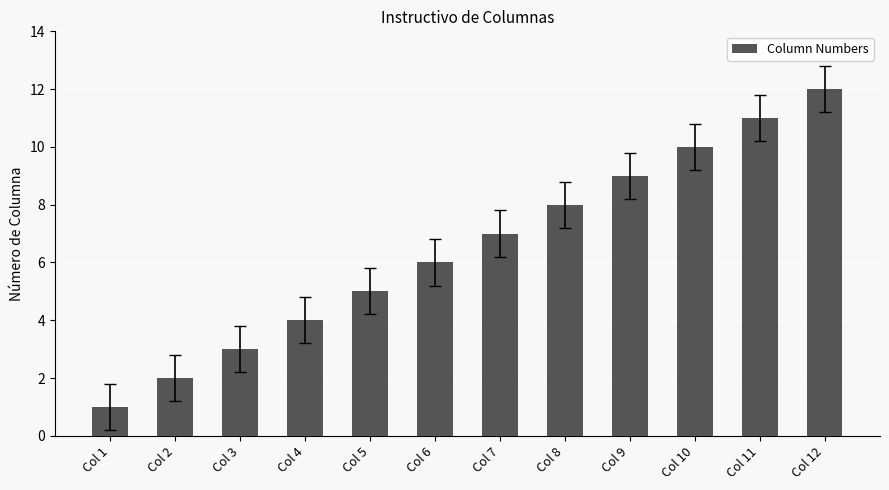

Reading right to left, extract all data points from this chart.

Col 12=12	Col 11=11	Col 10=10	Col 9=9	Col 8=8	Col 7=7	Col 6=6	Col 5=5	Col 4=4	Col 3=3	Col 2=2	Col 1=1